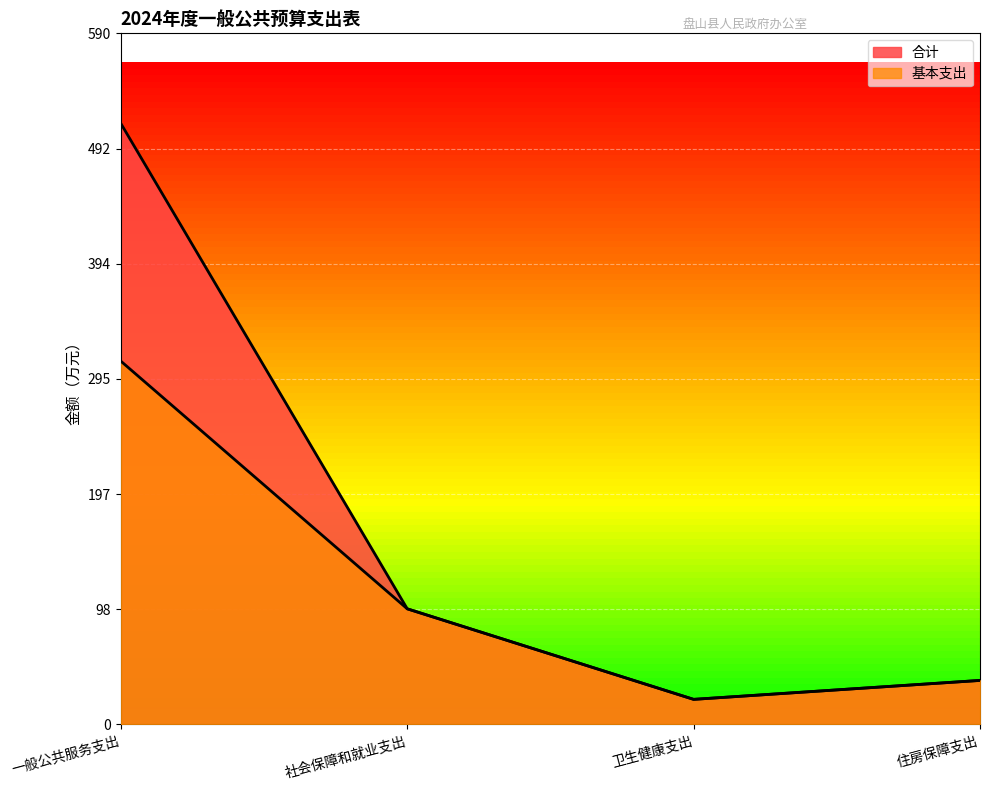

What is the label of the 4th point from the left?

住房保障支出